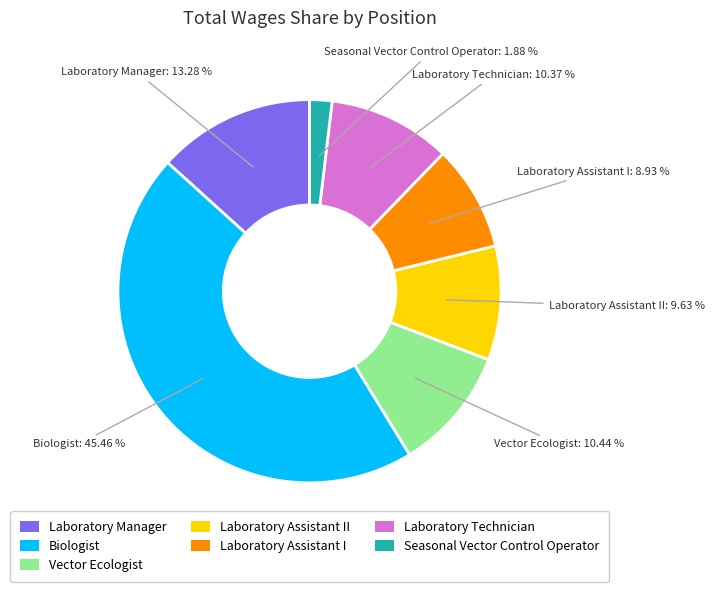

Approximately how many times larger is the value at Laboratory Manager compared to Laboratory Technician?

1.3